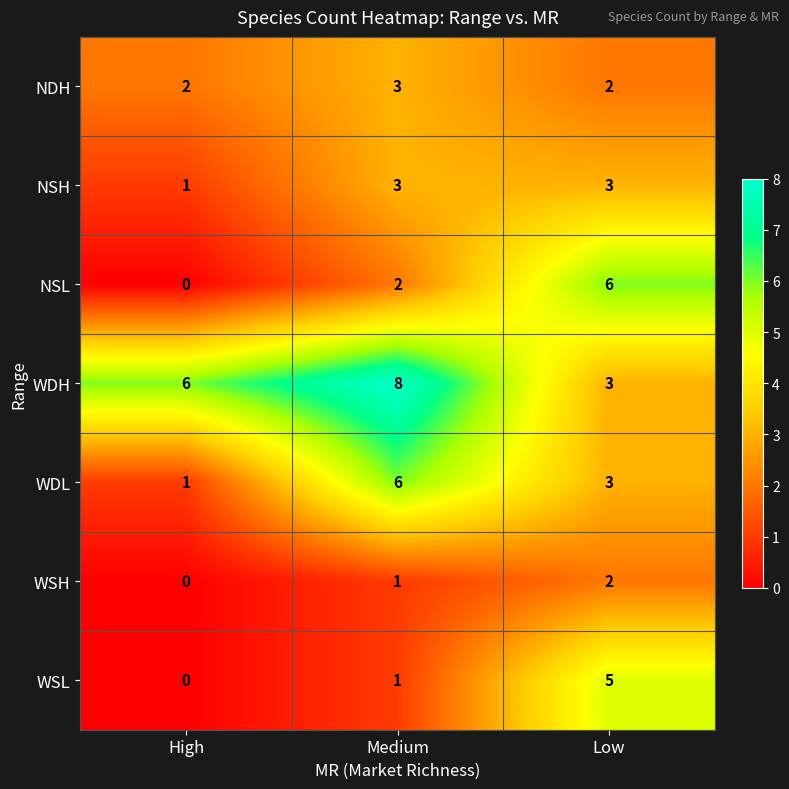

Between Medium and Low, which series saw the biggest shift?

WDH